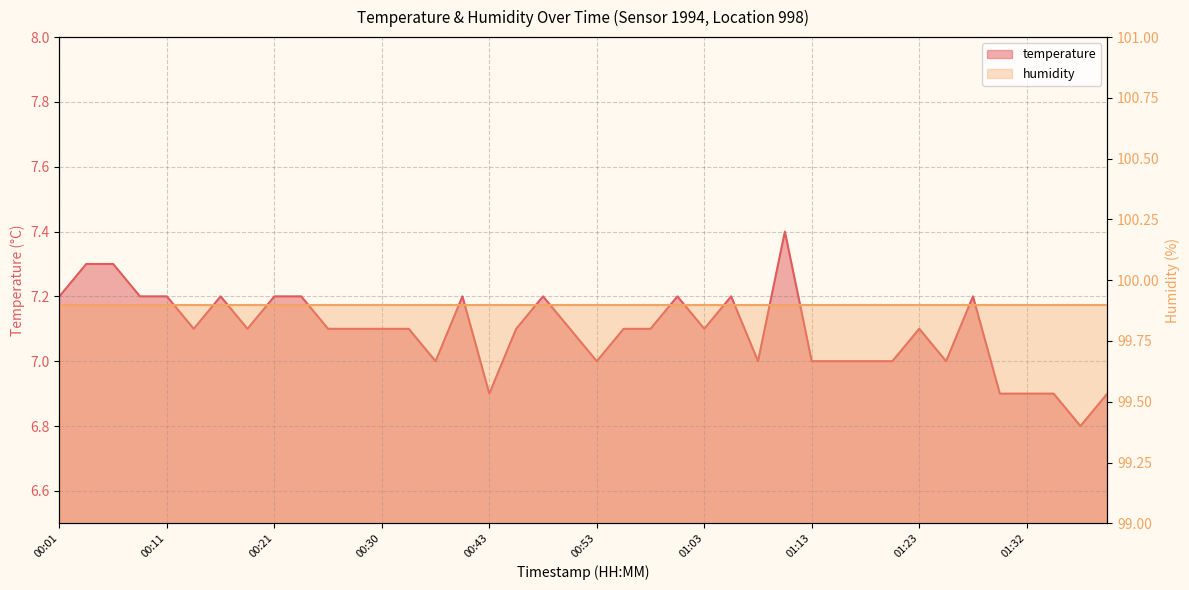

Which category has the lowest value across all series?

01:37